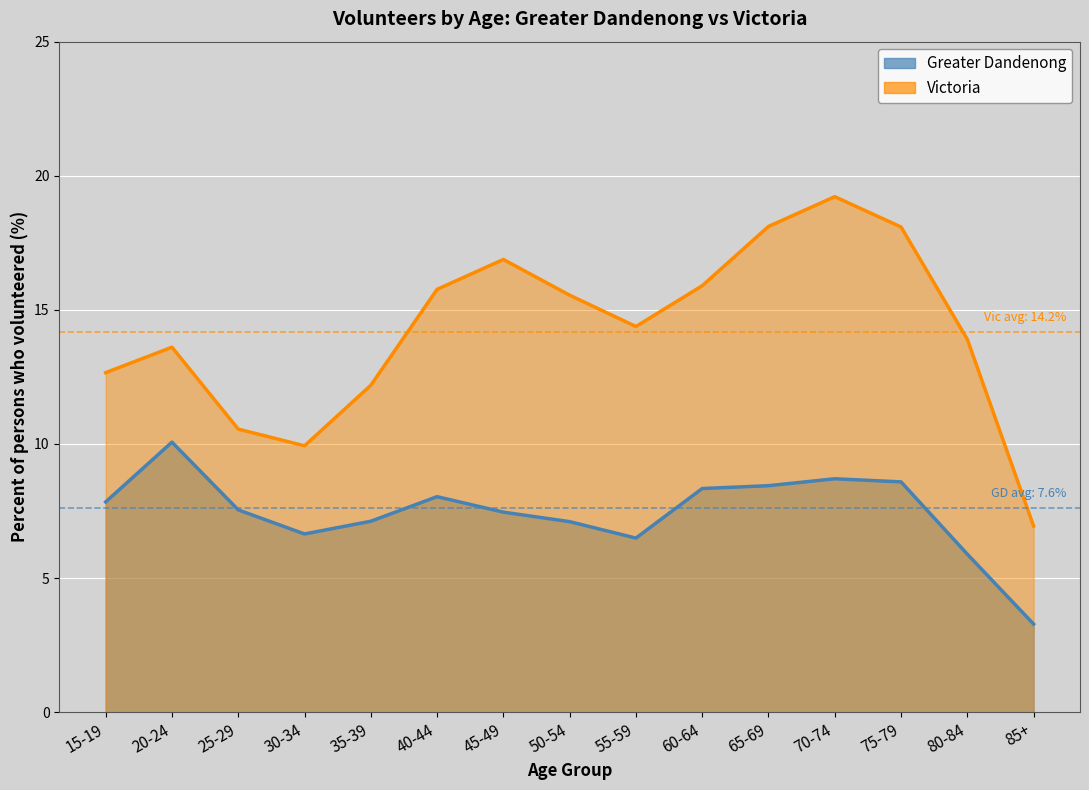

What is the difference between the Victoria values at 80-84 and 35-39?

1.7